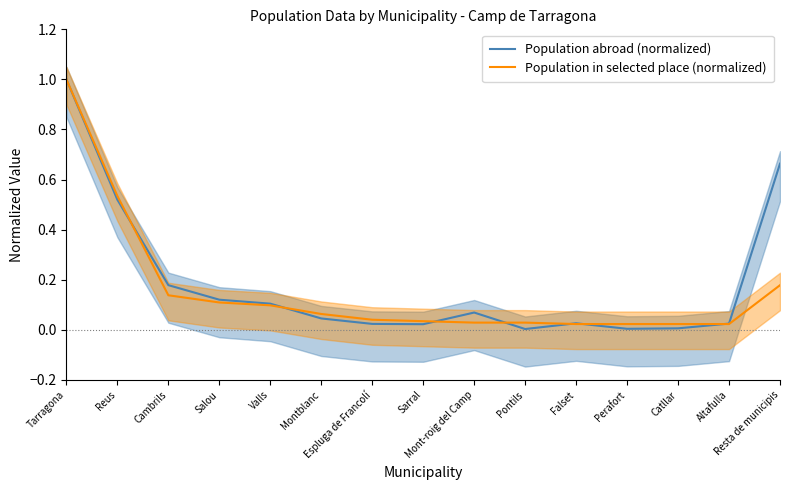

Does the chart display data point markers on the line(s)?

No